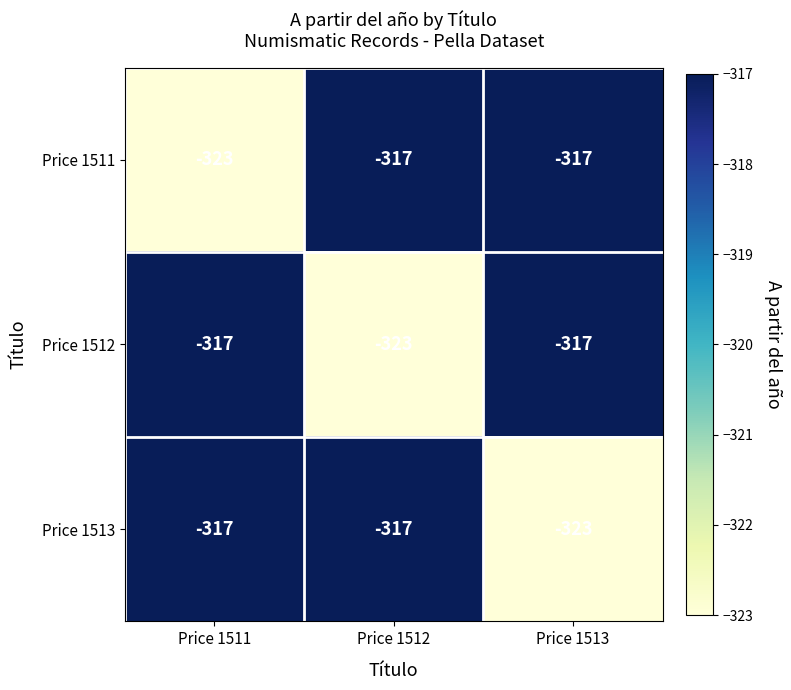

At how many categories does at least one series exceed -322?

3